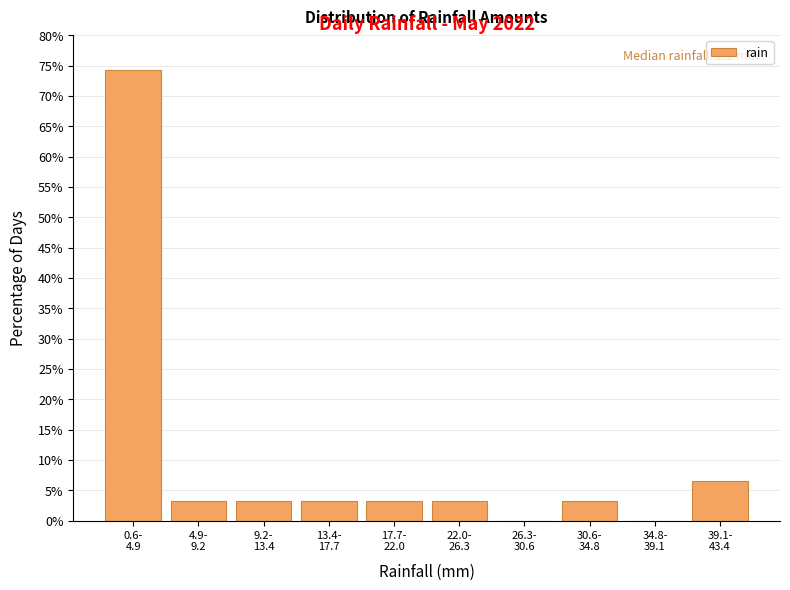

What is the greatest value displayed?

74.2